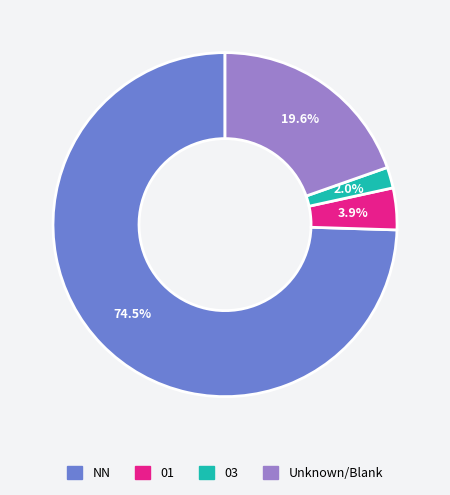

Is there any slice that represents more than half of the pie?

Yes